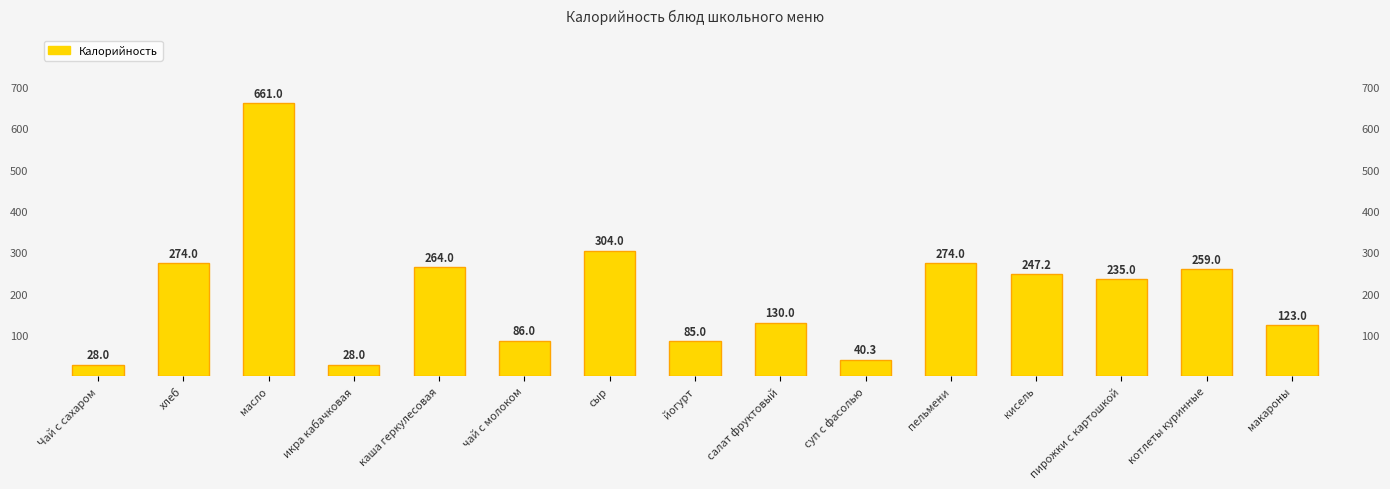

What is the maximum value shown in the chart?

661.0